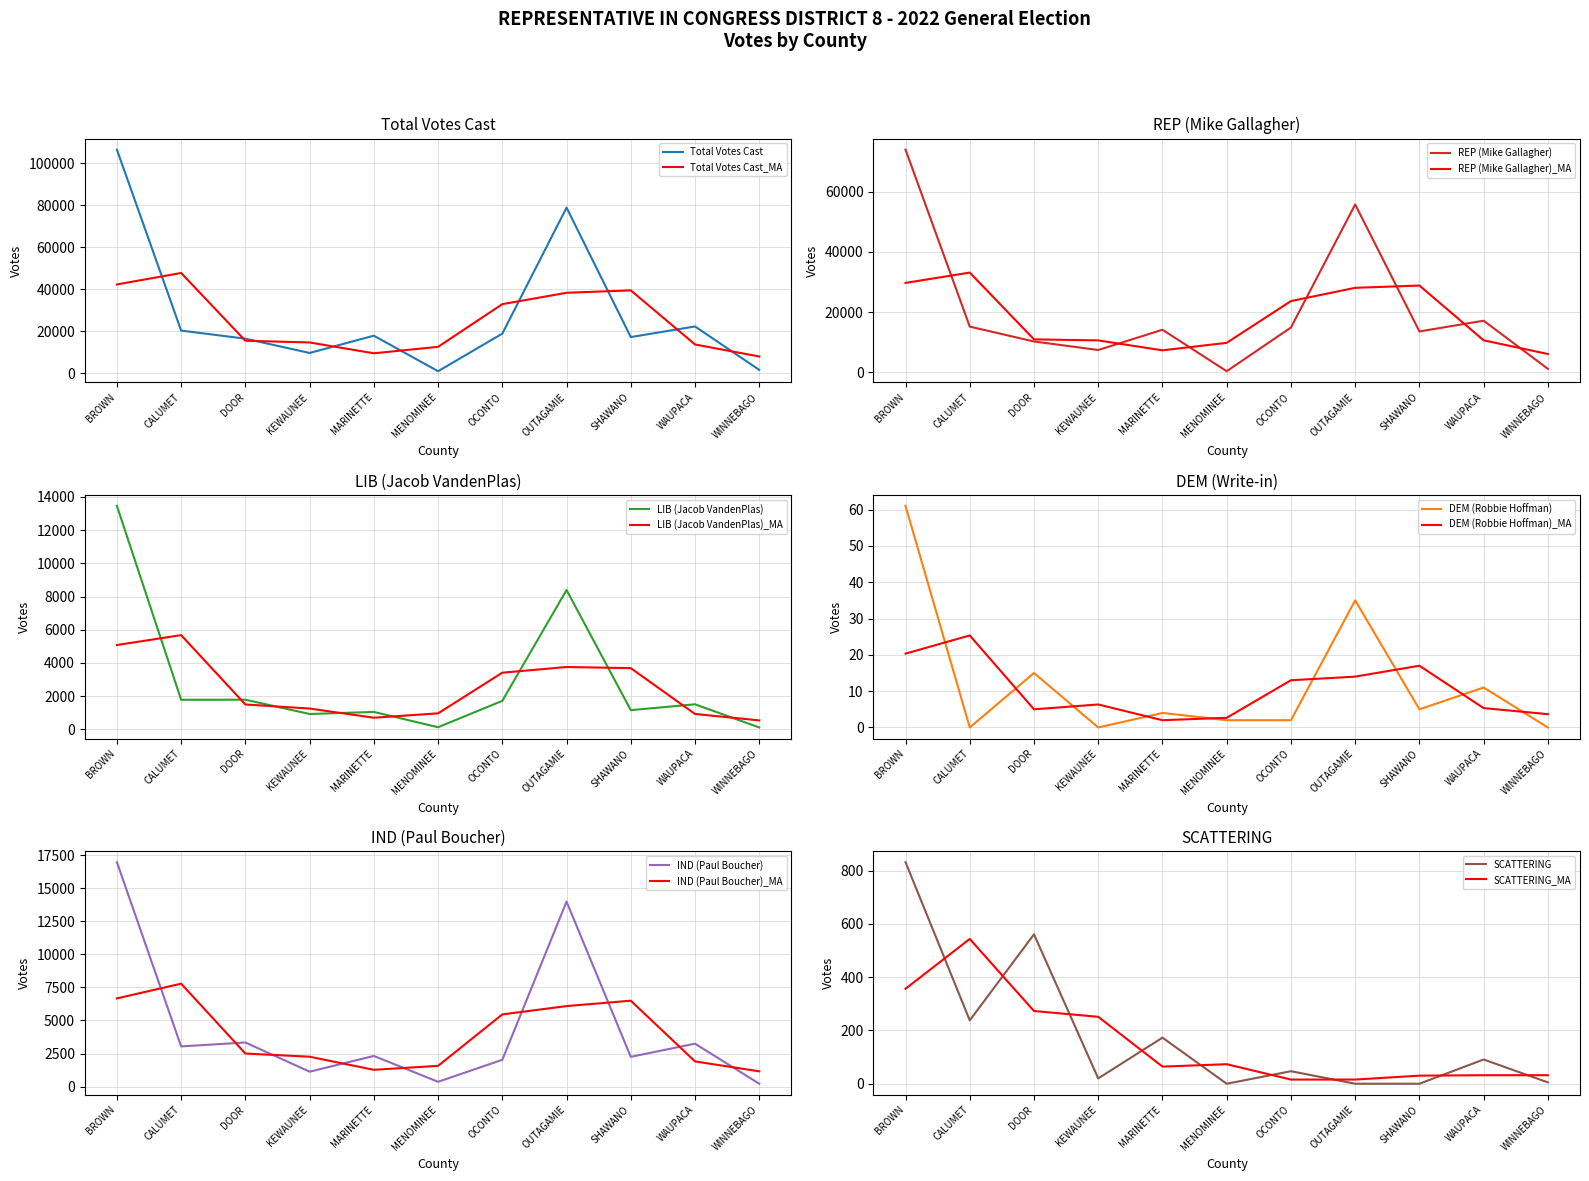

How many distinct data groups are displayed?

6